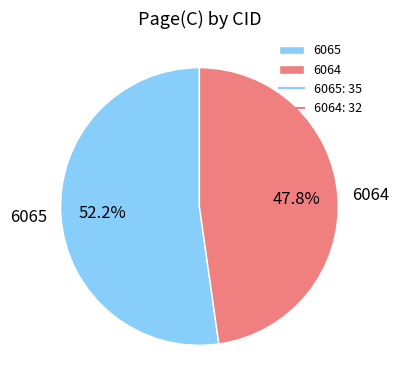

What percentage do 6064 and 6065 together represent?

100.0%